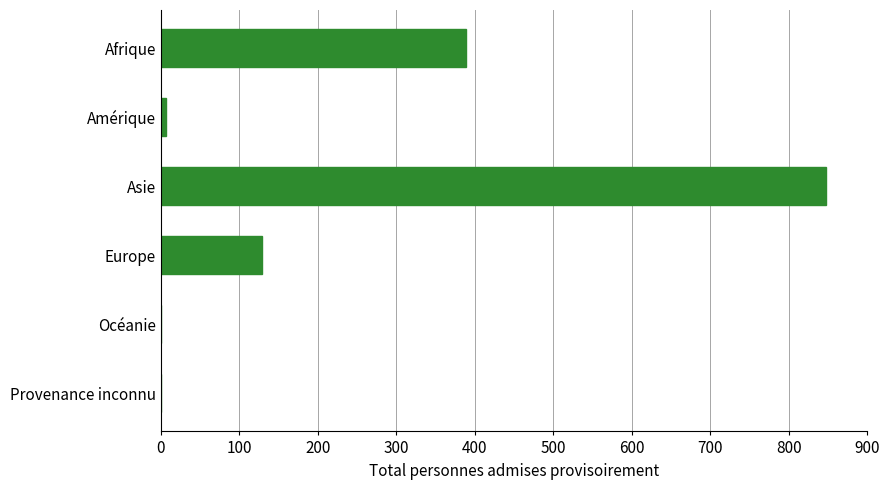

Does the chart contain stacked bars?

No